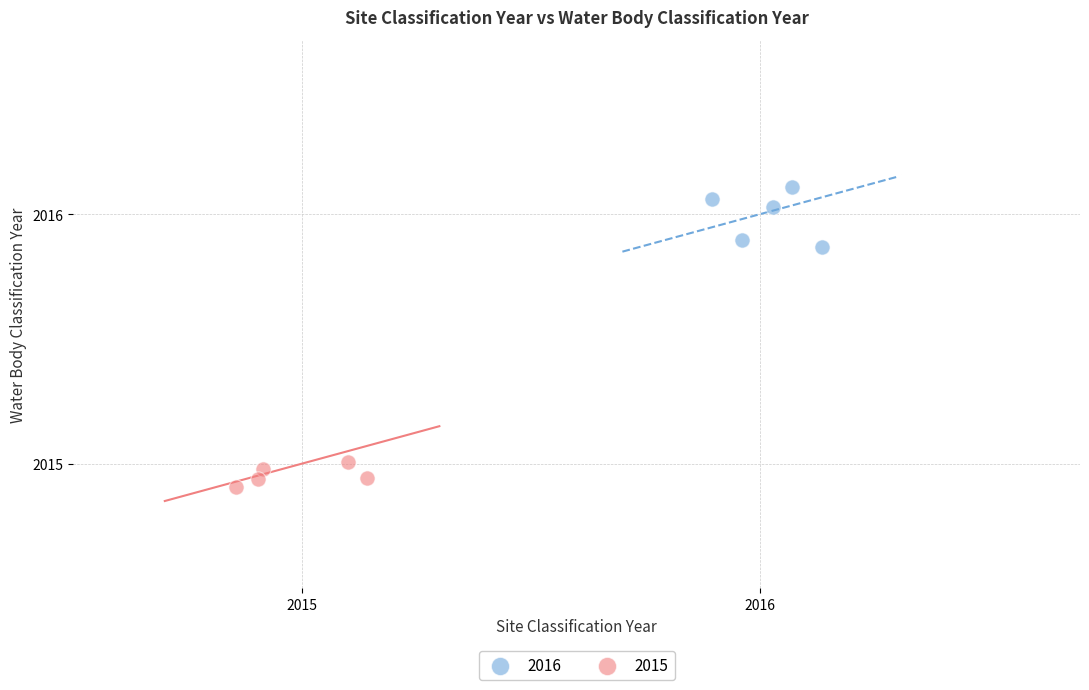

Which series has the largest Y range (max minus min)?

2016